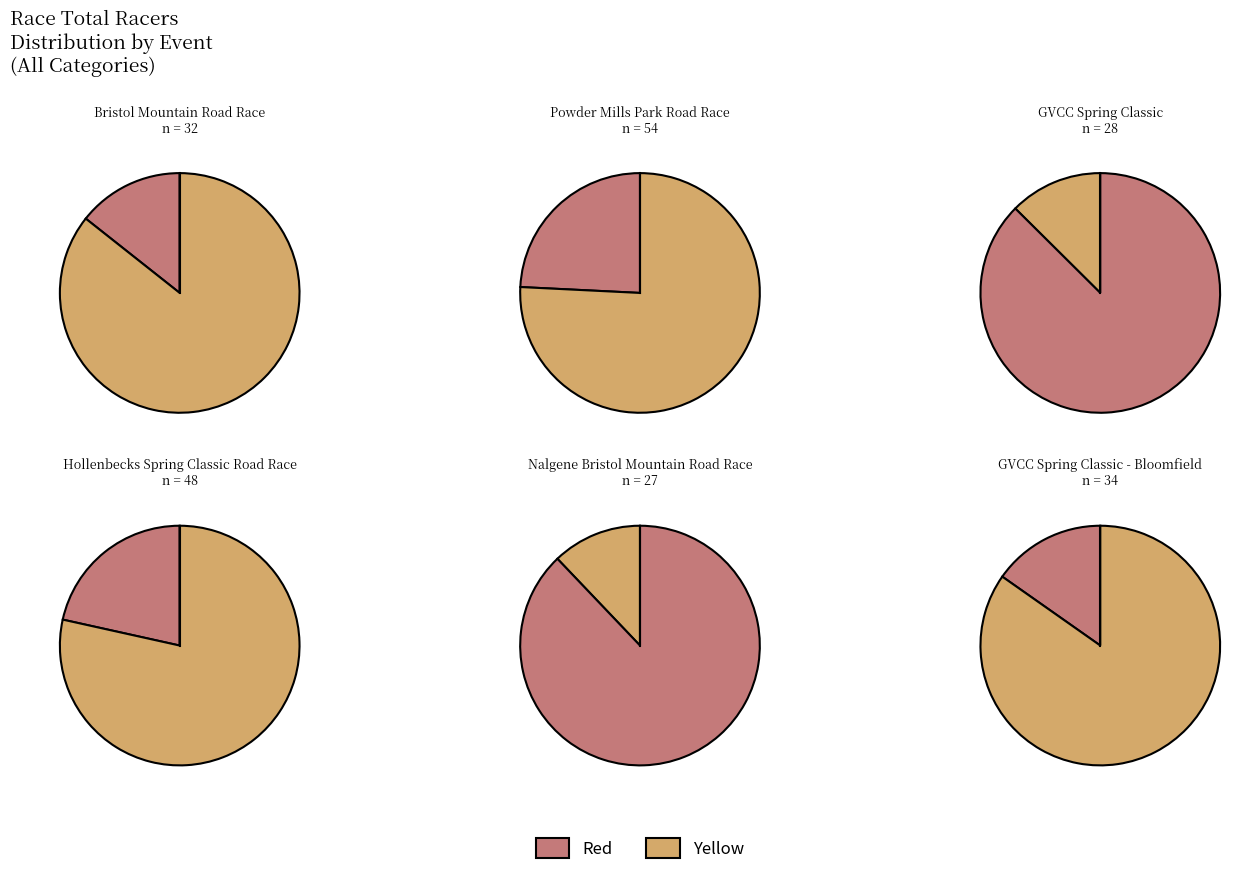

What is the smallest slice in the pie chart?

Nalgene Bristol Mountain Road Race